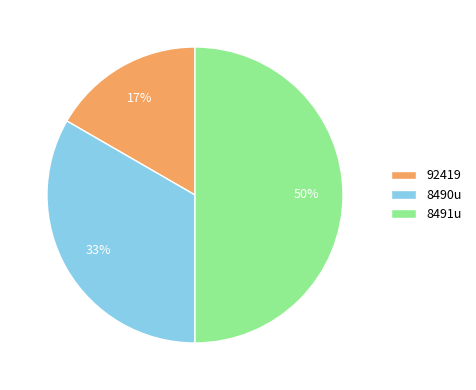

How many slices are in this pie chart?

3